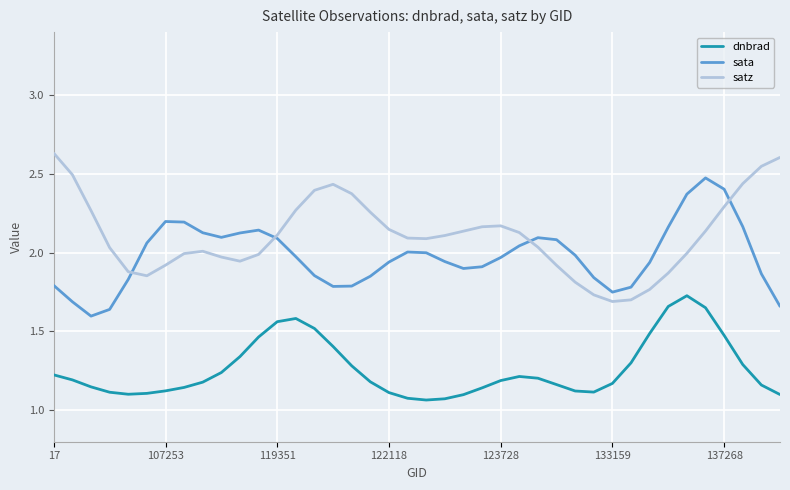

True or false: satz and dnbrad intersect in this chart.

False